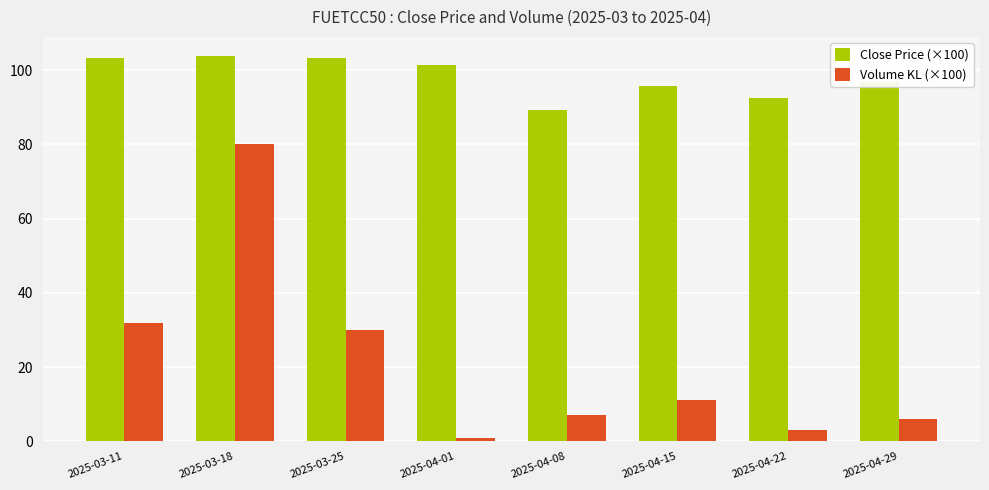

At how many categories does at least one series exceed 75?

8